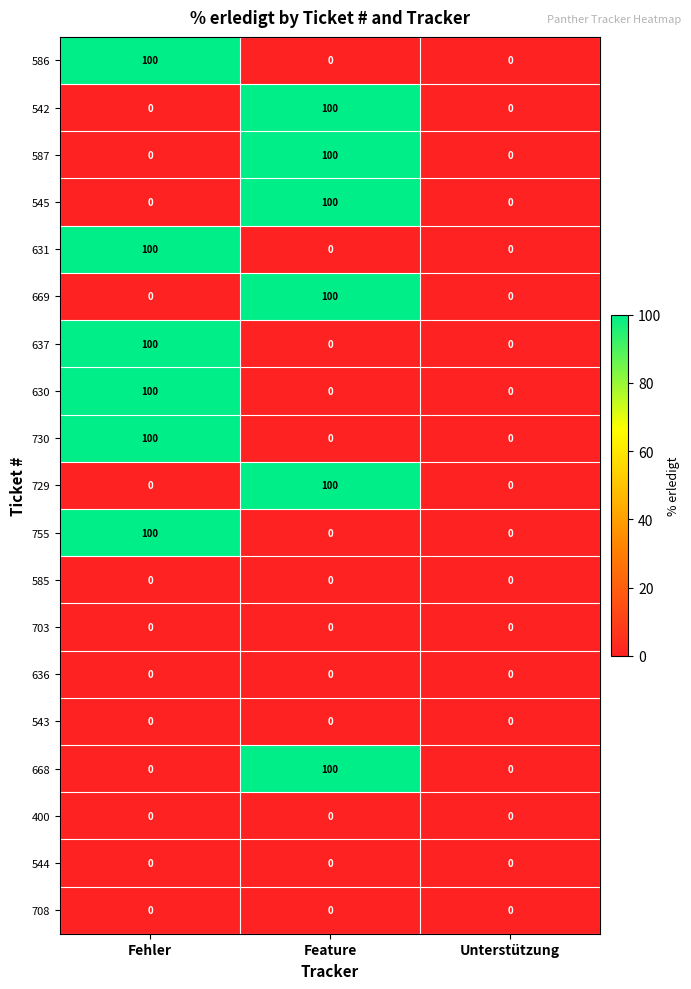

What is the total value across all series at Fehler?

600